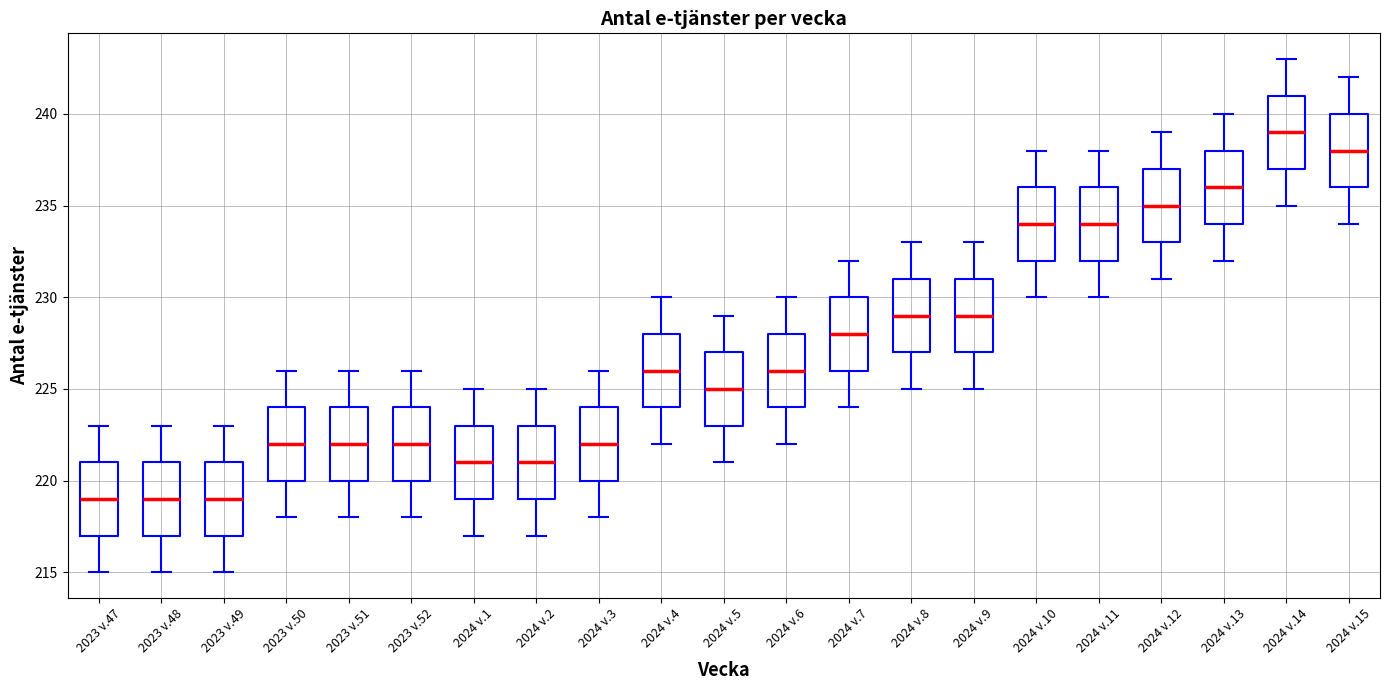

Reading left to right, read every box against the y-axis: the position of its median line, the range the box covers, and the ends of its whiskers. The values are not printed on the chart, so give them approximately, as read against the axis.

2023 v.47: median 219, box 217 to 221, whiskers 215 to 223
2023 v.48: median 219, box 217 to 221, whiskers 215 to 223
2023 v.49: median 219, box 217 to 221, whiskers 215 to 223
2023 v.50: median 222, box 220 to 224, whiskers 218 to 226
2023 v.51: median 222, box 220 to 224, whiskers 218 to 226
2023 v.52: median 222, box 220 to 224, whiskers 218 to 226
2024 v.1: median 221, box 219 to 223, whiskers 217 to 225
2024 v.2: median 221, box 219 to 223, whiskers 217 to 225
2024 v.3: median 222, box 220 to 224, whiskers 218 to 226
2024 v.4: median 226, box 224 to 228, whiskers 222 to 230
2024 v.5: median 225, box 223 to 227, whiskers 221 to 229
2024 v.6: median 226, box 224 to 228, whiskers 222 to 230
2024 v.7: median 228, box 226 to 230, whiskers 224 to 232
2024 v.8: median 229, box 227 to 231, whiskers 225 to 233
2024 v.9: median 229, box 227 to 231, whiskers 225 to 233
2024 v.10: median 234, box 232 to 236, whiskers 230 to 238
2024 v.11: median 234, box 232 to 236, whiskers 230 to 238
2024 v.12: median 235, box 233 to 237, whiskers 231 to 239
2024 v.13: median 236, box 234 to 238, whiskers 232 to 240
2024 v.14: median 239, box 237 to 241, whiskers 235 to 243
2024 v.15: median 238, box 236 to 240, whiskers 234 to 242